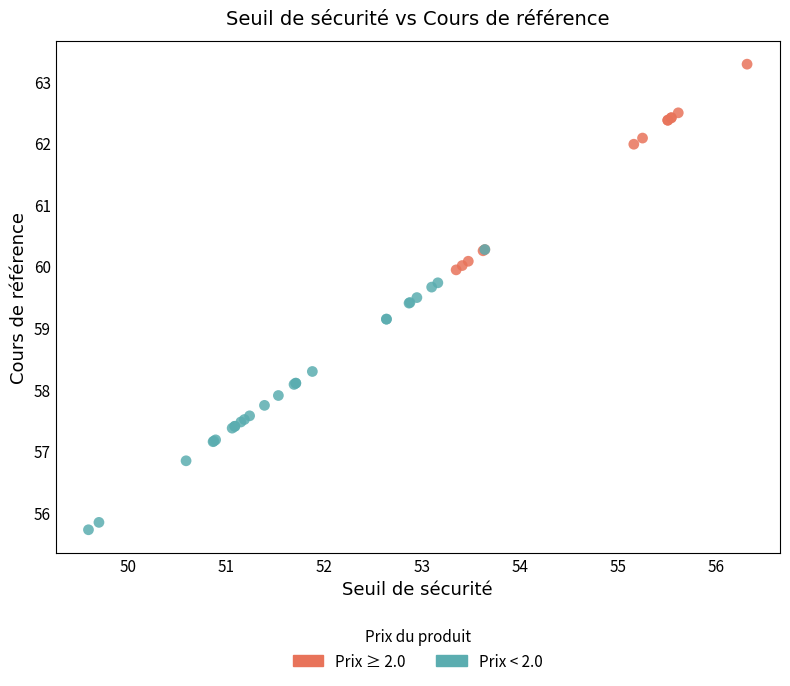

Which series has the largest Y range (max minus min)?

Prix < 2.0